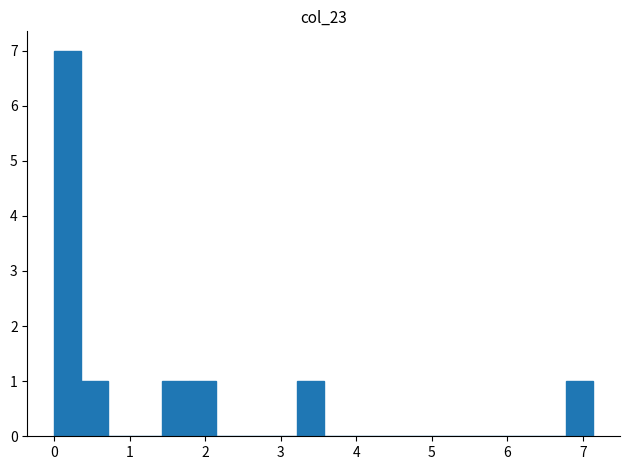

Around what value on the x-axis is the tallest bar? Give the approximate position of its centre, as read against the axis.

0.2